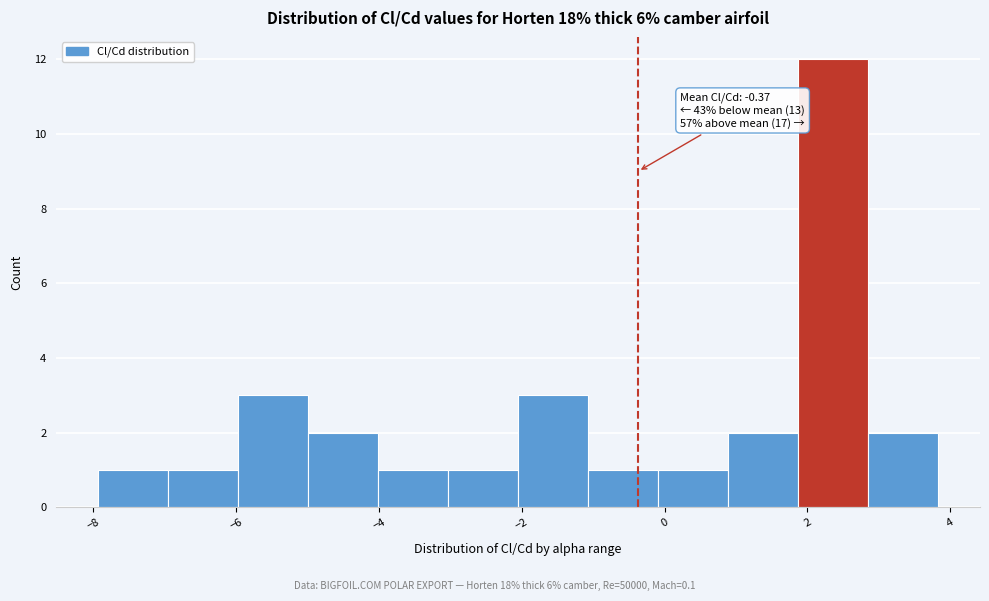

Which range on the x-axis has the tallest bar?

1.8 to 2.8